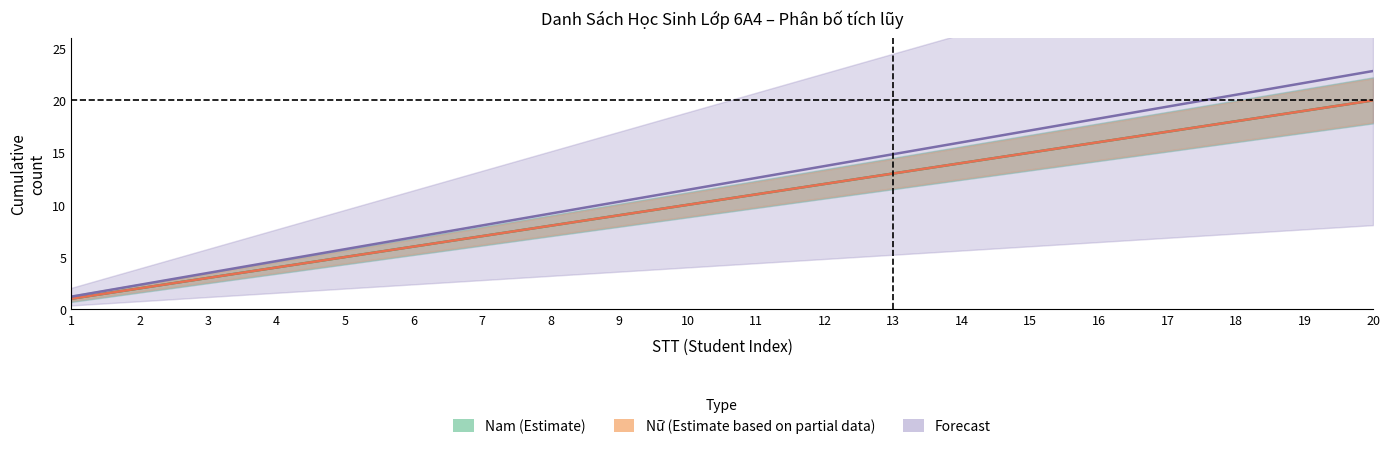

Reading left to right, list all the values displayed in this chart.

Nam (Estimate): 1=1.0	2=2.0	3=3.0	4=4.0	5=5.0	6=6.0	7=7.0	8=8.0	9=9.0	10=10.0	11=11.0	12=12.0	13=13.0	14=14.0	15=15.0	16=16.0	17=17.0	18=18.0	19=19.0	20=20.0
Nữ (Estimate based on partial data): 1=1.0	2=2.0	3=3.0	4=4.0	5=5.0	6=6.0	7=7.0	8=8.0	9=9.0	10=10.0	11=11.0	12=12.0	13=13.0	14=14.0	15=15.0	16=16.0	17=17.0	18=18.0	19=19.0	20=20.0
Forecast: 1=1.2	2=2.3	3=3.5	4=4.6	5=5.8	6=6.9	7=8.0	8=9.2	9=10.3	10=11.4	11=12.6	12=13.7	13=14.8	14=16.0	15=17.1	16=18.3	17=19.4	18=20.5	19=21.7	20=22.8